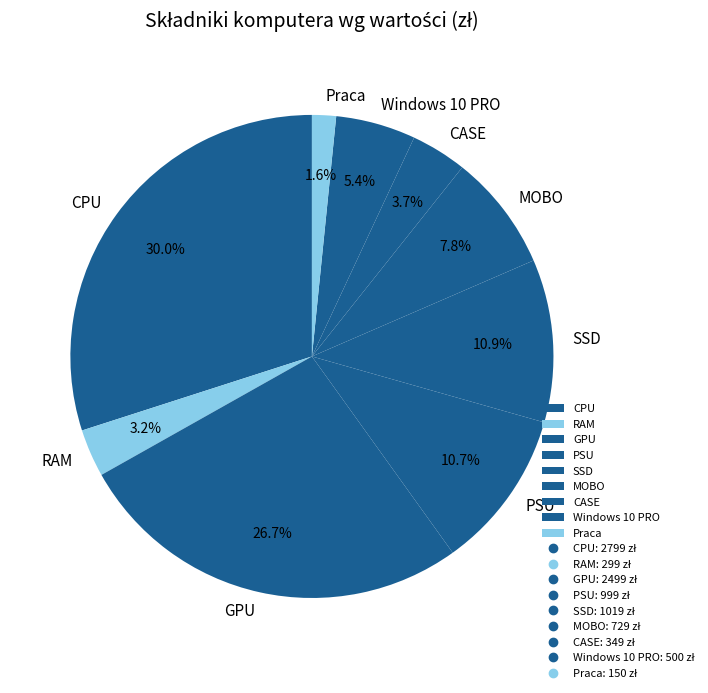

Does any single category account for the majority?

No